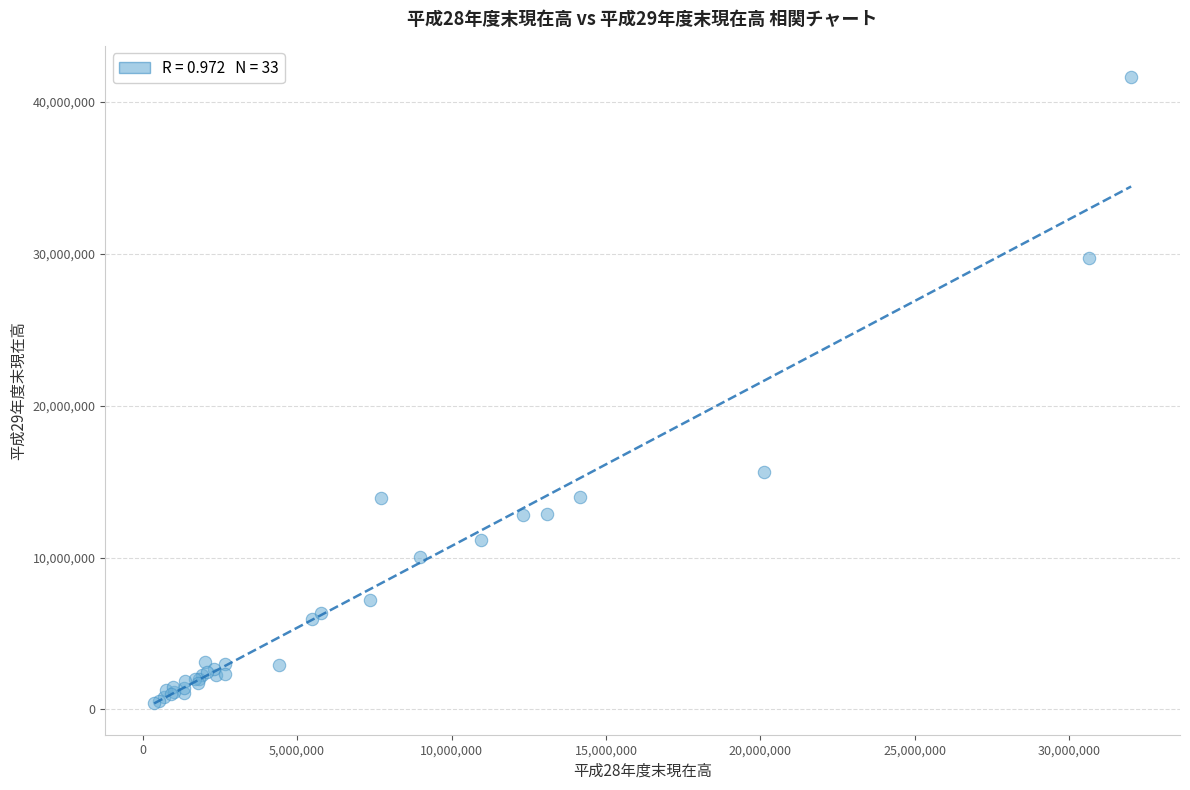

What Y value in the scatter plot is closest to 21005732?

15633234